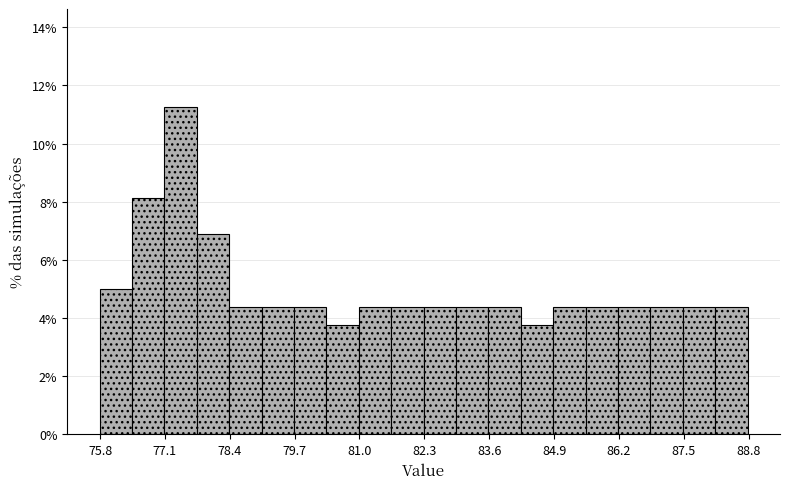

Read against the x-axis, roughly where is the centre of the tallest bar?

77.4